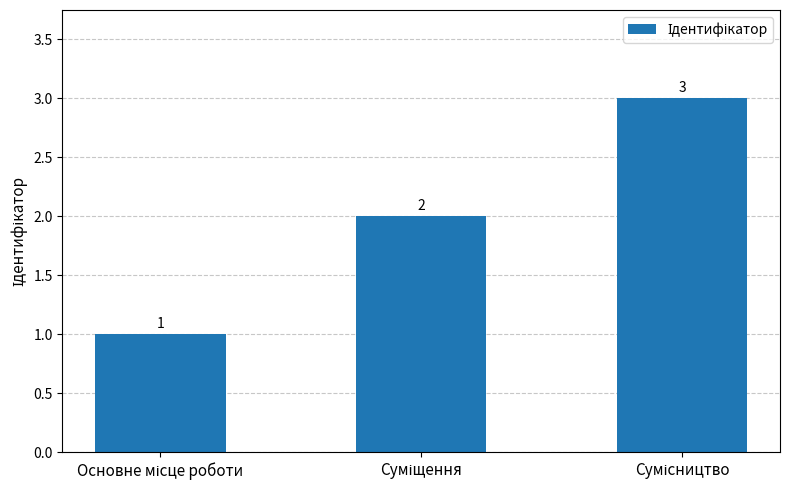

What is the maximum value shown in the chart?

3